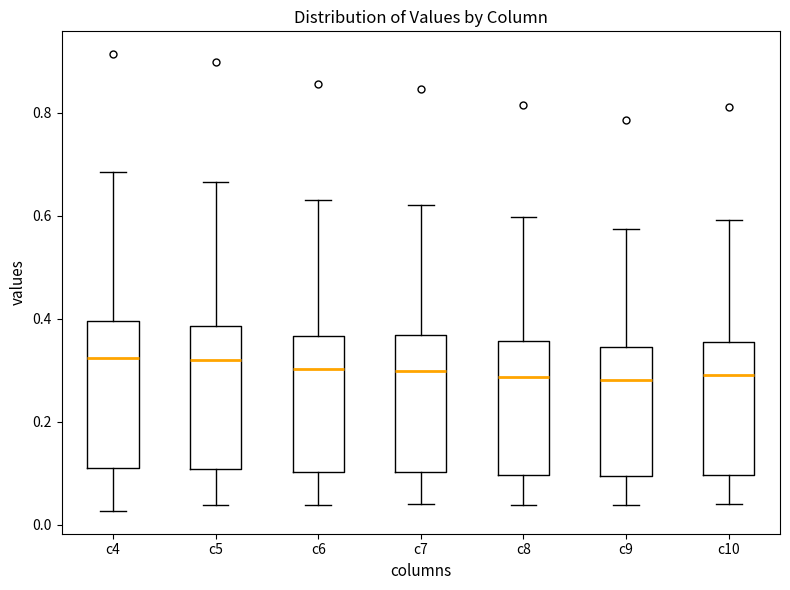

Reading left to right, read every box against the y-axis: the position of its median line, the range the box covers, and the ends of its whiskers. The values are not printed on the chart, so give them approximately, as read against the axis.

c4: median 0.32, box 0.10 to 0.40, whiskers 0.02 to 0.68
c5: median 0.32, box 0.10 to 0.38, whiskers 0.04 to 0.66
c6: median 0.30, box 0.10 to 0.36, whiskers 0.04 to 0.64
c7: median 0.30, box 0.10 to 0.36, whiskers 0.04 to 0.62
c8: median 0.28, box 0.10 to 0.36, whiskers 0.04 to 0.60
c9: median 0.28, box 0.10 to 0.34, whiskers 0.04 to 0.58
c10: median 0.30, box 0.10 to 0.36, whiskers 0.04 to 0.60